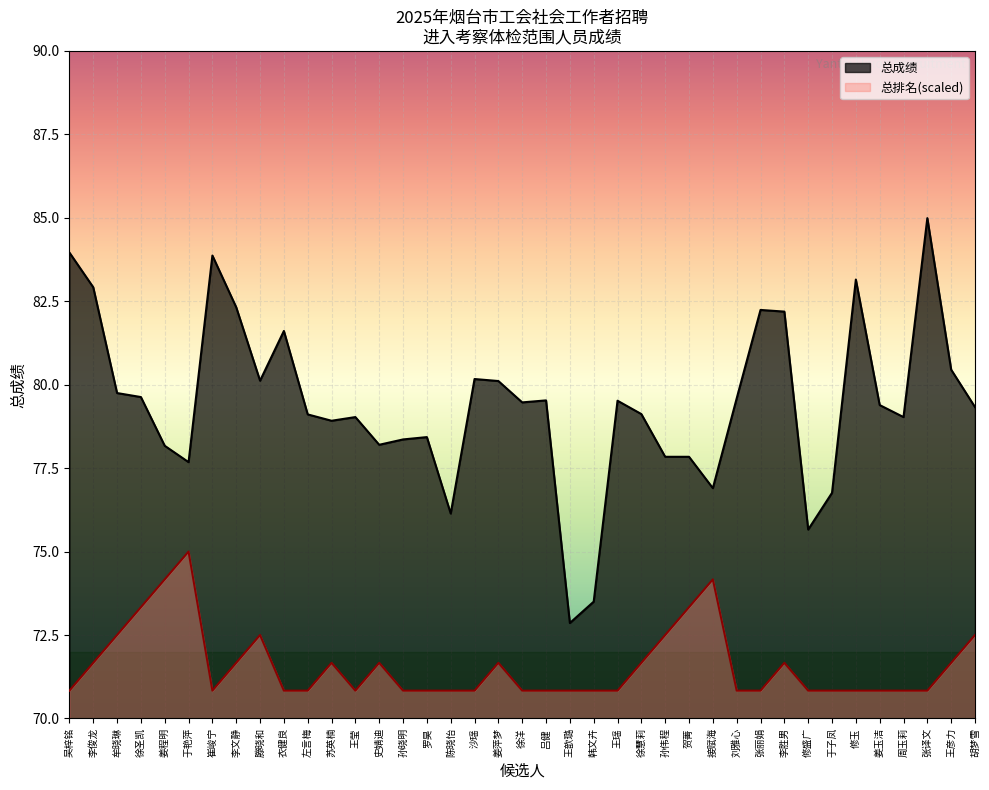

True or false: 总排名 and 总成绩 intersect in this chart.

False